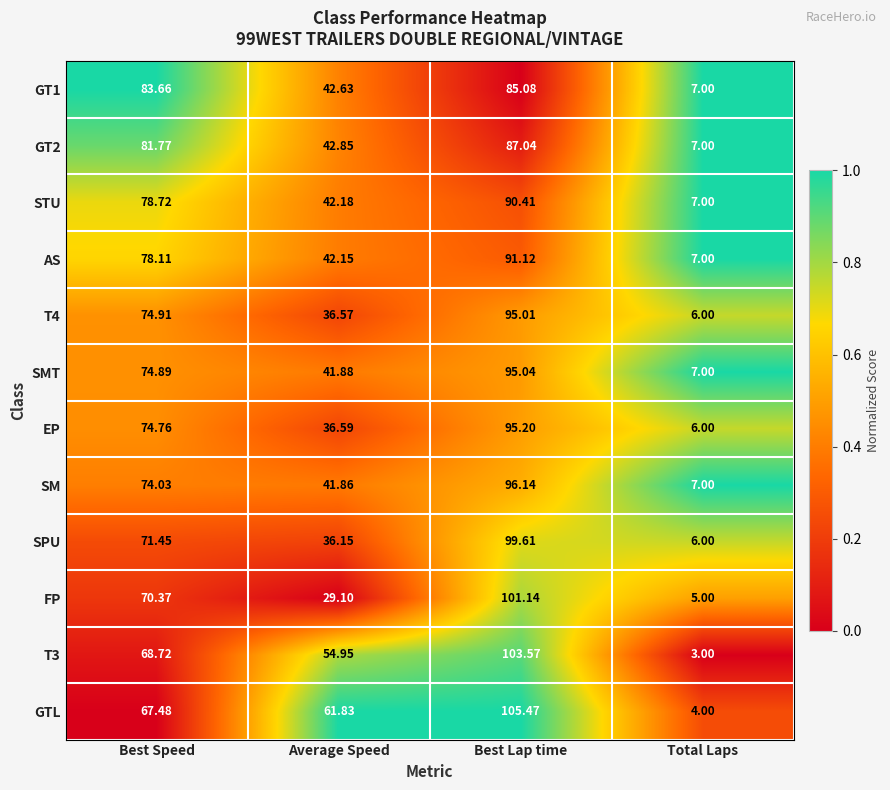

Rank the categories by SM value from lowest to highest.

Total Laps, Average Speed, Best Speed, Best Lap time